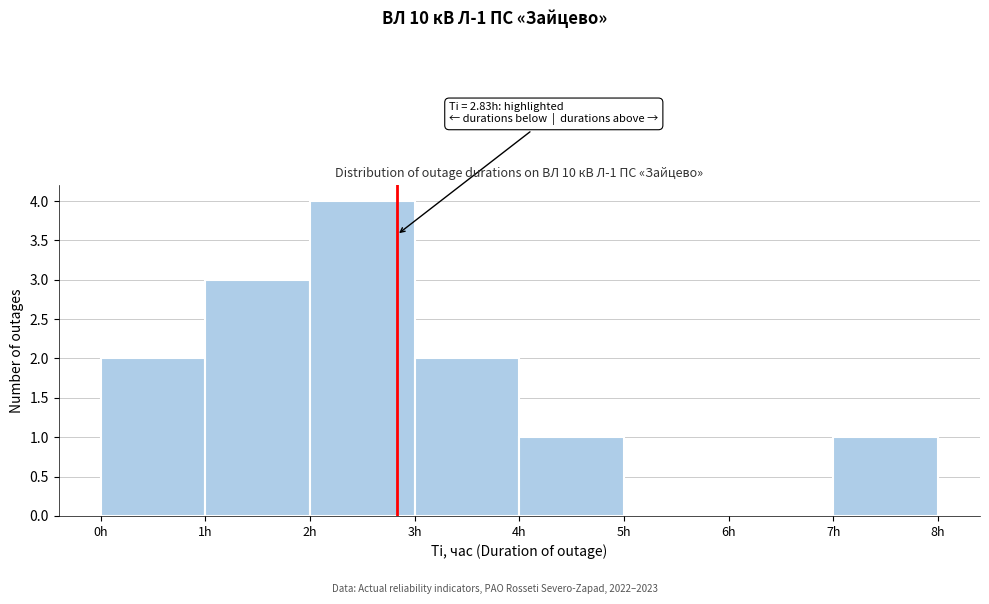

Over which range of the x-axis is the bar tallest?

2 to 3